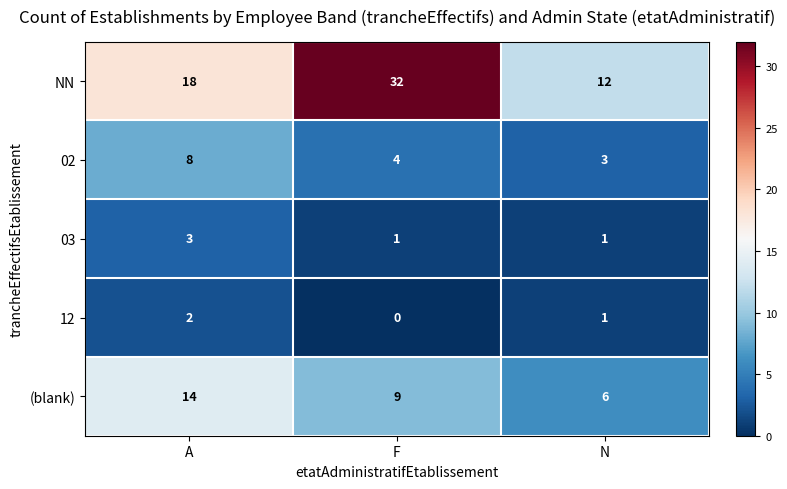

The value of 03 at A is 3. True or false?

True